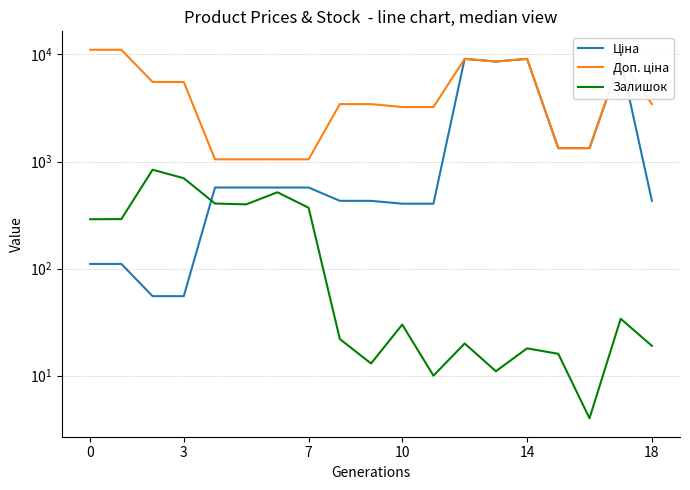

True or false: Залишок and Доп. ціна intersect in this chart.

False